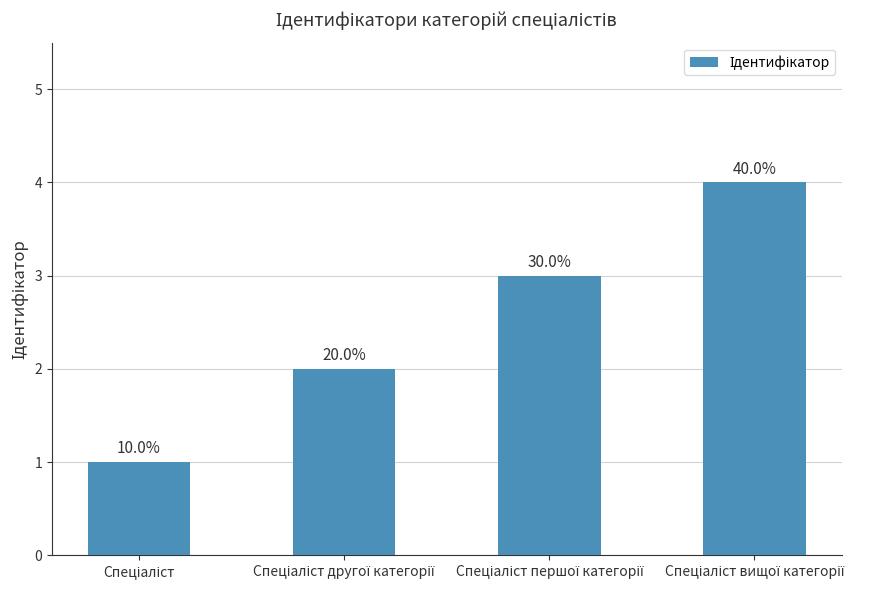

What is the difference between the maximum and minimum values?

3